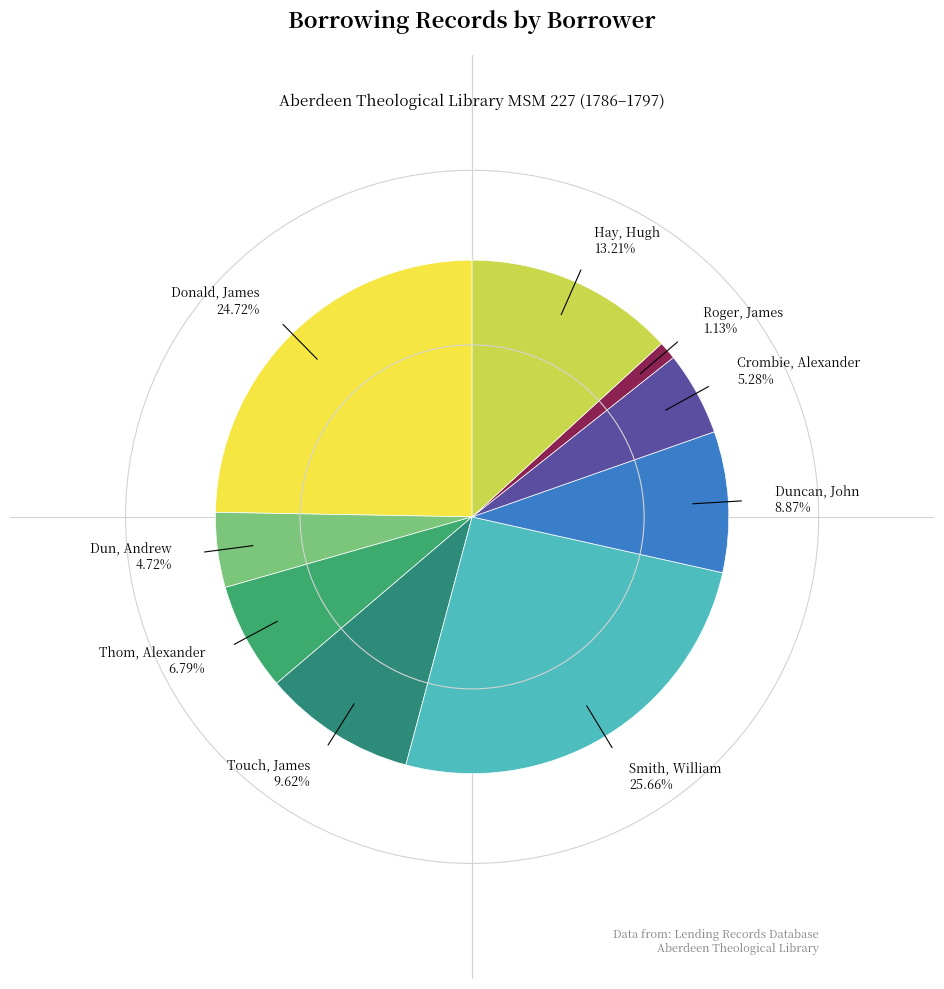

Which slice is the smallest?

Roger, James